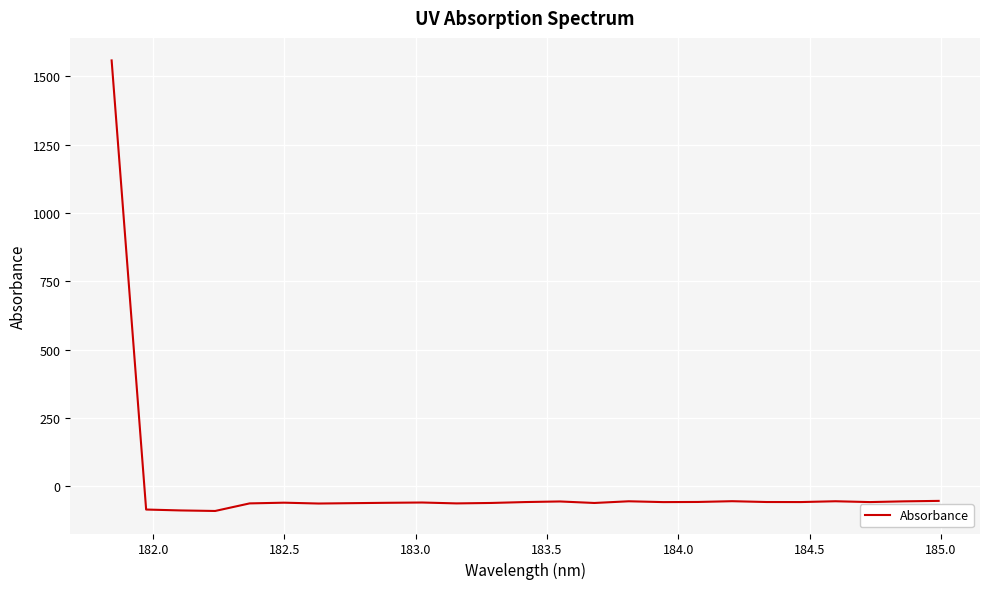

What is the minimum value shown in the chart?

-89.5